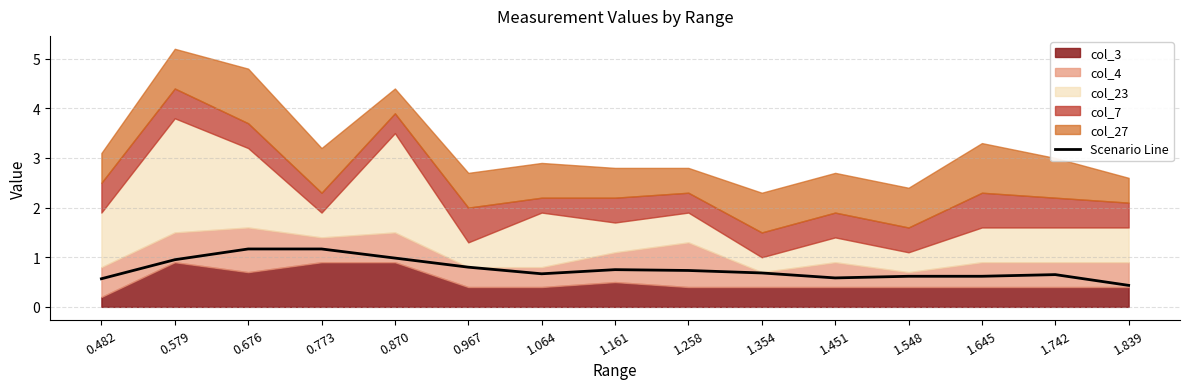

True or false: the data has more than 1 interior local peaks.

True